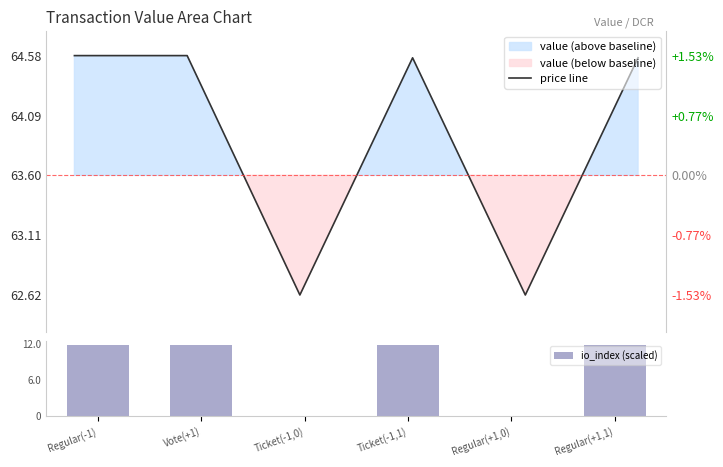

What is the difference between the price line values at Vote(+1) and Ticket(-1,0)?

2.0